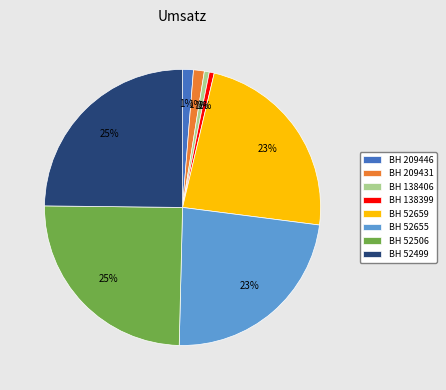

To the nearest percent, what portion does BH 52659 represent?

23%